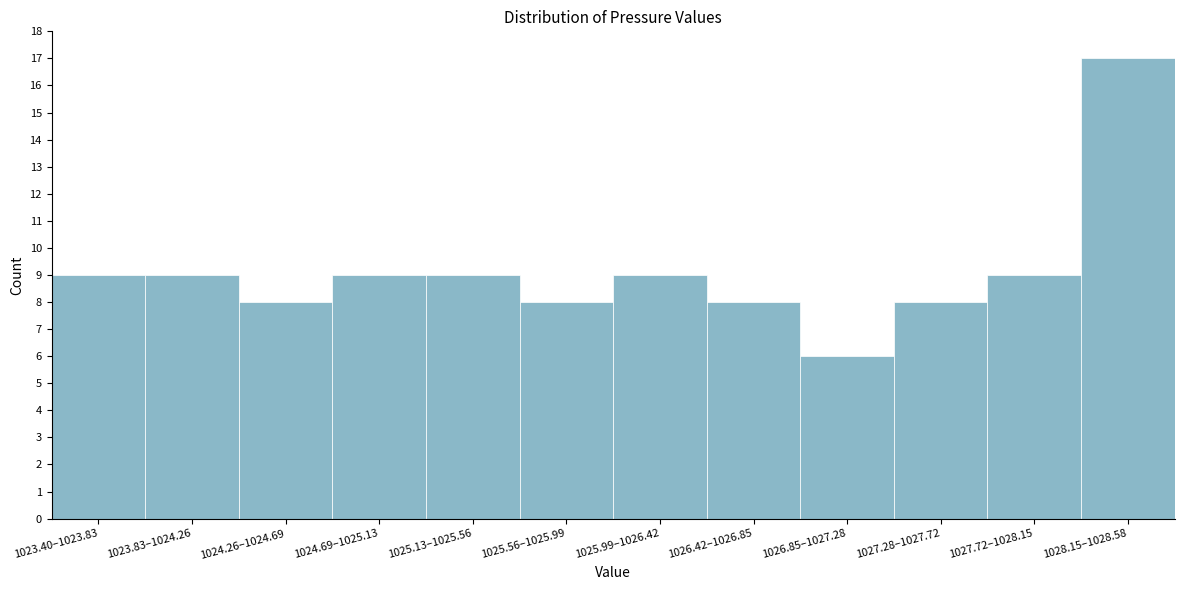

Reading right to left, what are all the values shown in this chart?

17	9	8	6	8	9	8	9	9	8	9	9